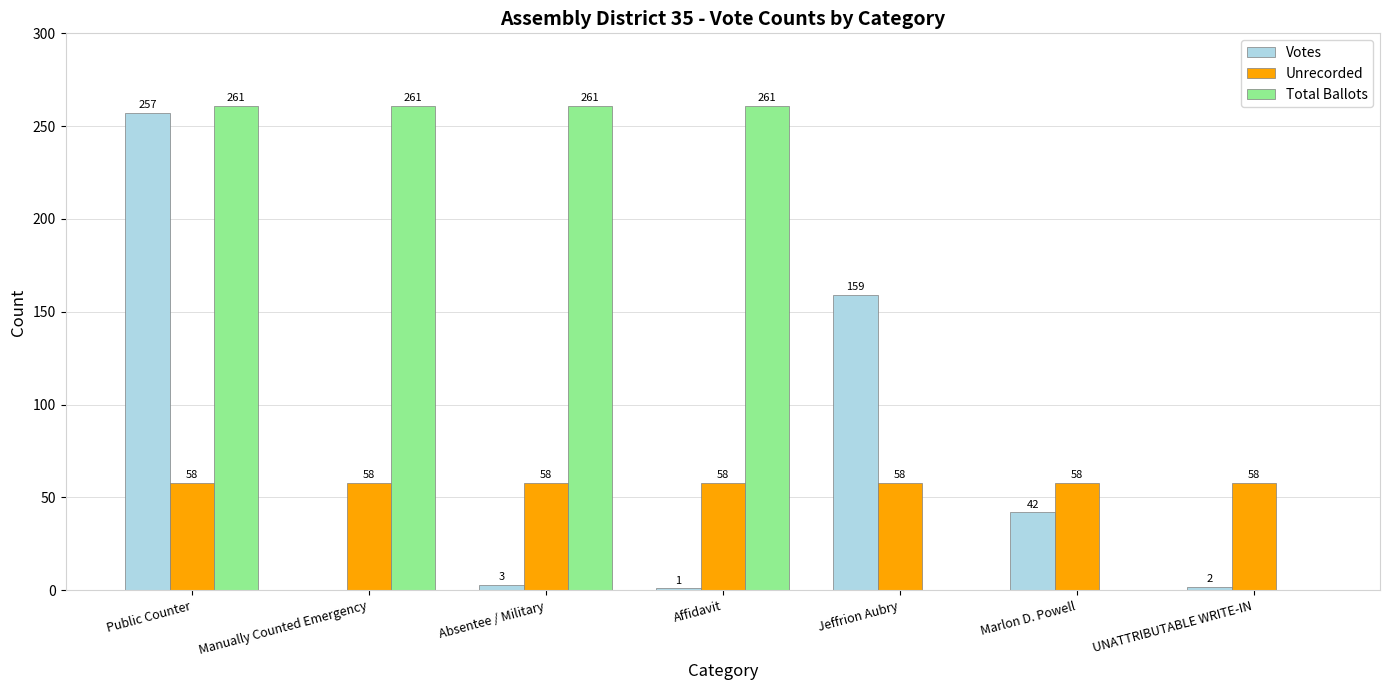

Which series changed the most between Manually Counted Emergency and Marlon D. Powell?

Total Ballots